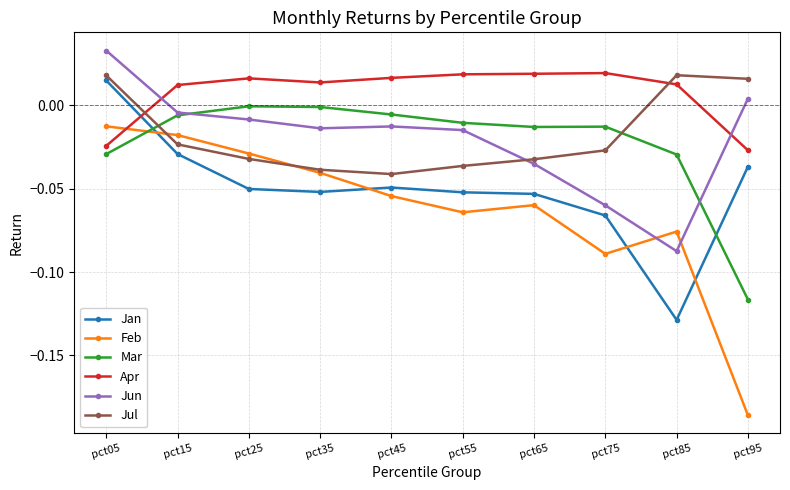

What is the difference between the maximum and minimum values in the Feb series?

0.2